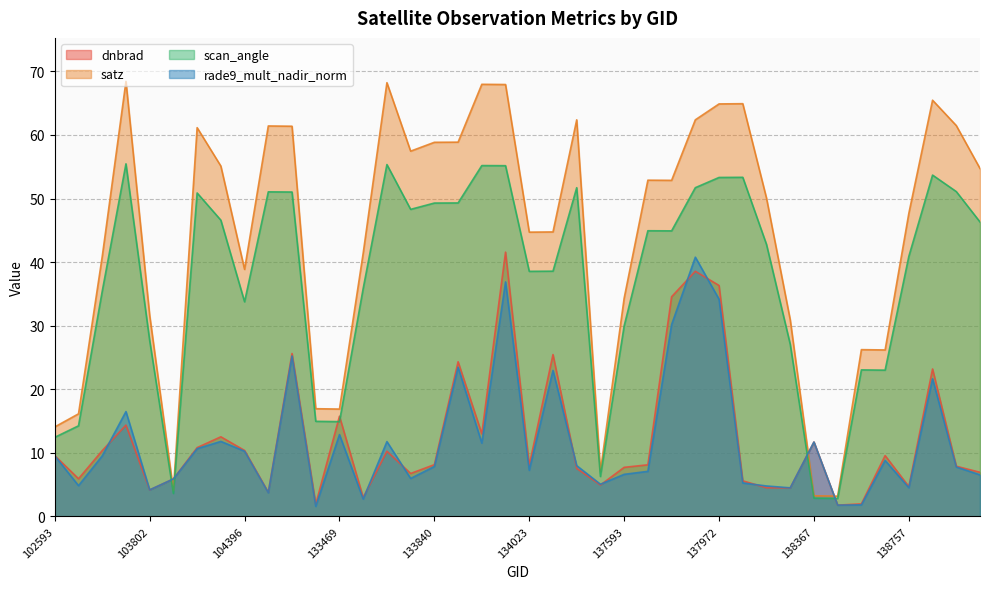

Which series changed the most between 102714 and 133660?

satz